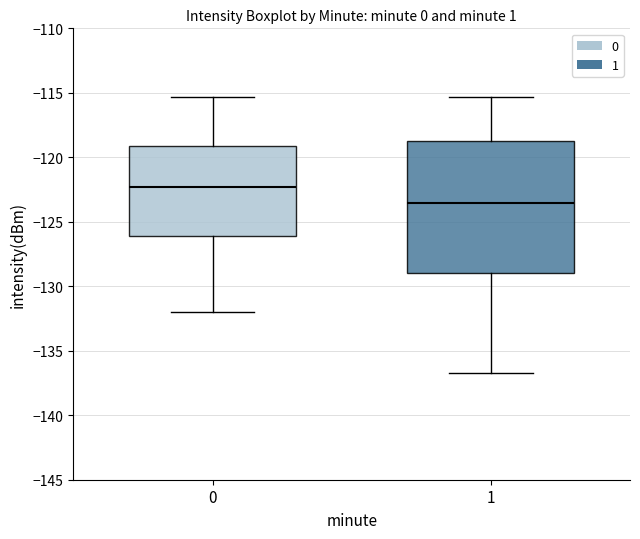

Reading left to right, read every box against the y-axis: the position of its median line, the range the box covers, and the ends of its whiskers. The values are not printed on the chart, so give them approximately, as read against the axis.

0: median -122.5, box -126.0 to -119.0, whiskers -132.0 to -115.5
1: median -123.5, box -129.0 to -119.0, whiskers -136.5 to -115.5